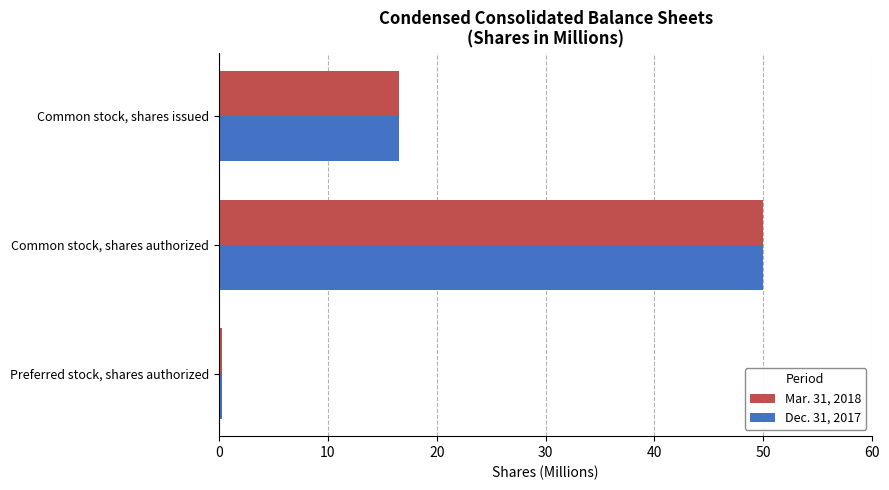

Count the number of data series in this chart.

2